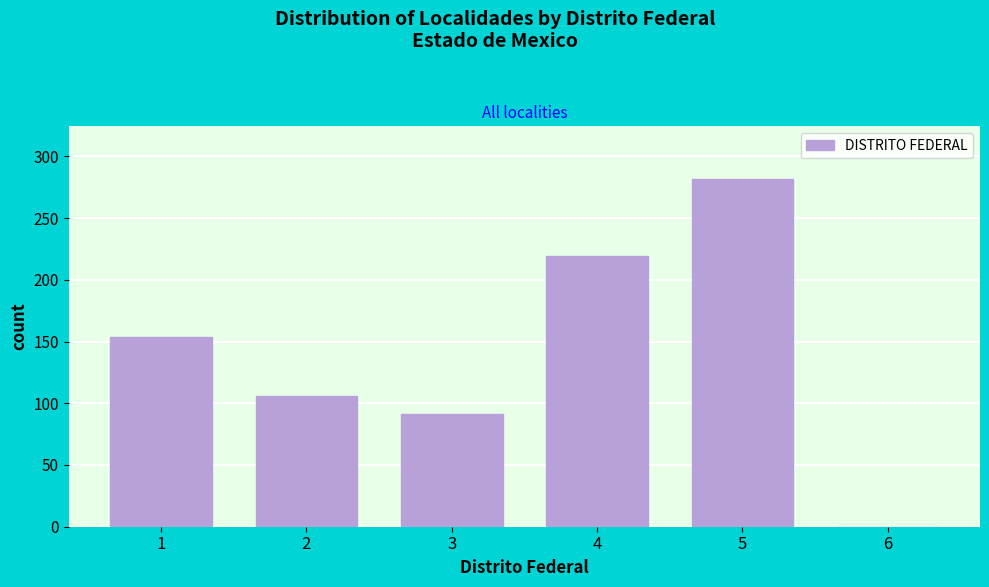

Reading left to right, what are all the values shown in this chart?

1=154	2=106	3=91	4=219	5=282	6=0